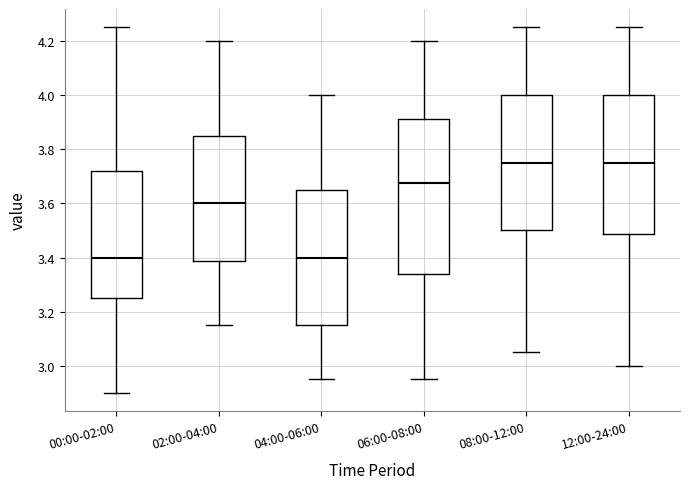

Reading left to right, transcribe this box plot: for each box, give where its median line is, the range the box spans, and where its two whiskers end, as read against the y-axis. The values are not printed on the chart, so give them approximately, as read against the axis.

00:00-02:00: median 3.40, box 3.26 to 3.72, whiskers 2.90 to 4.26
02:00-04:00: median 3.60, box 3.38 to 3.86, whiskers 3.16 to 4.20
04:00-06:00: median 3.40, box 3.16 to 3.66, whiskers 2.96 to 4.00
06:00-08:00: median 3.68, box 3.34 to 3.92, whiskers 2.96 to 4.20
08:00-12:00: median 3.76, box 3.50 to 4.00, whiskers 3.06 to 4.26
12:00-24:00: median 3.76, box 3.48 to 4.00, whiskers 3.00 to 4.26